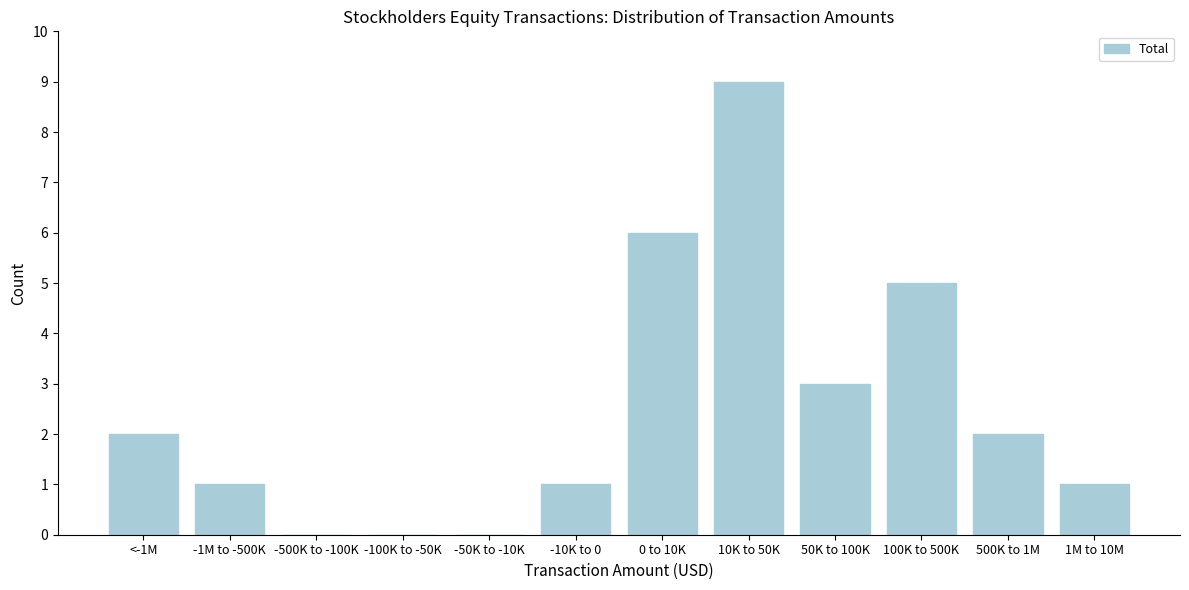

Is it true that the value at -10K to 0 is 1?

True